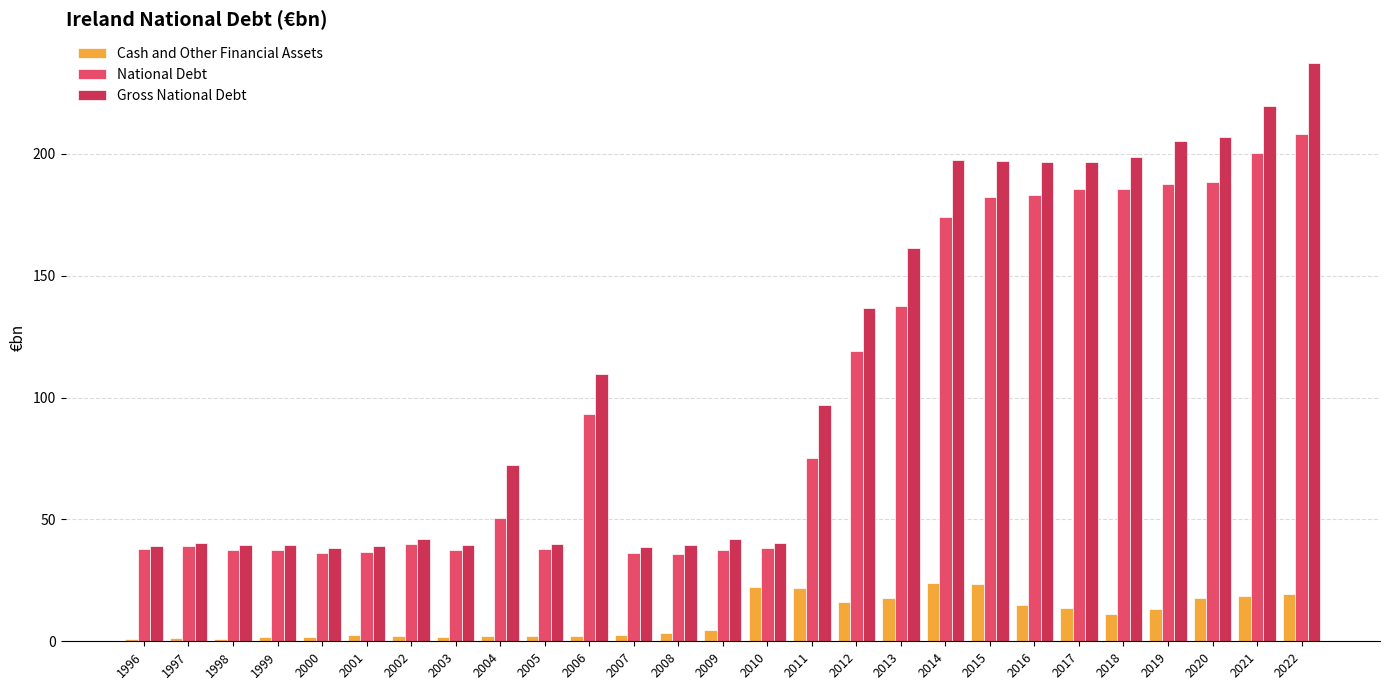

What is the spread (max minus min) of values at 2008?

35.9